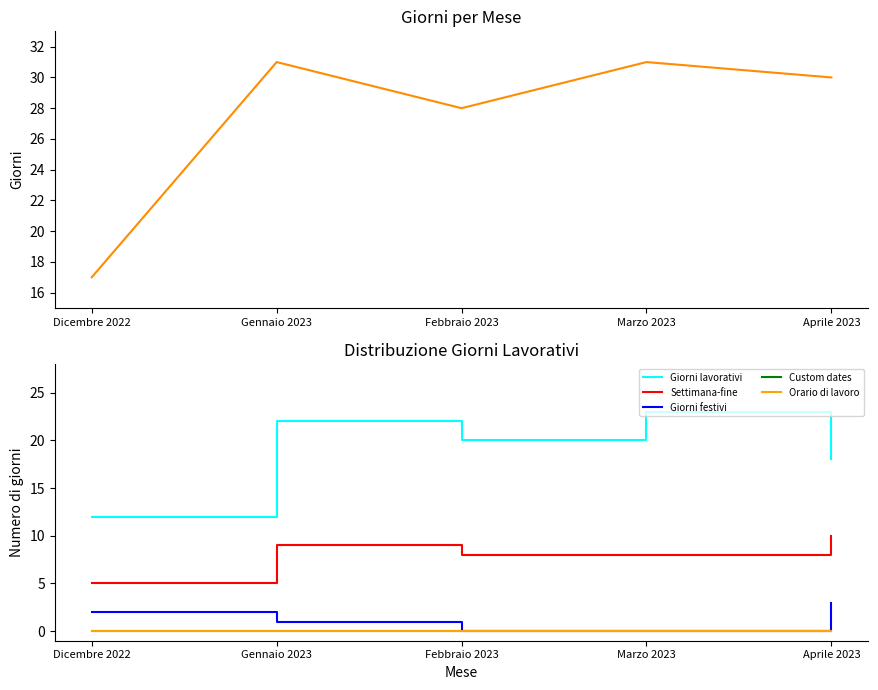

True or false: Giorni festivi and Custom dates cross at least once.

False